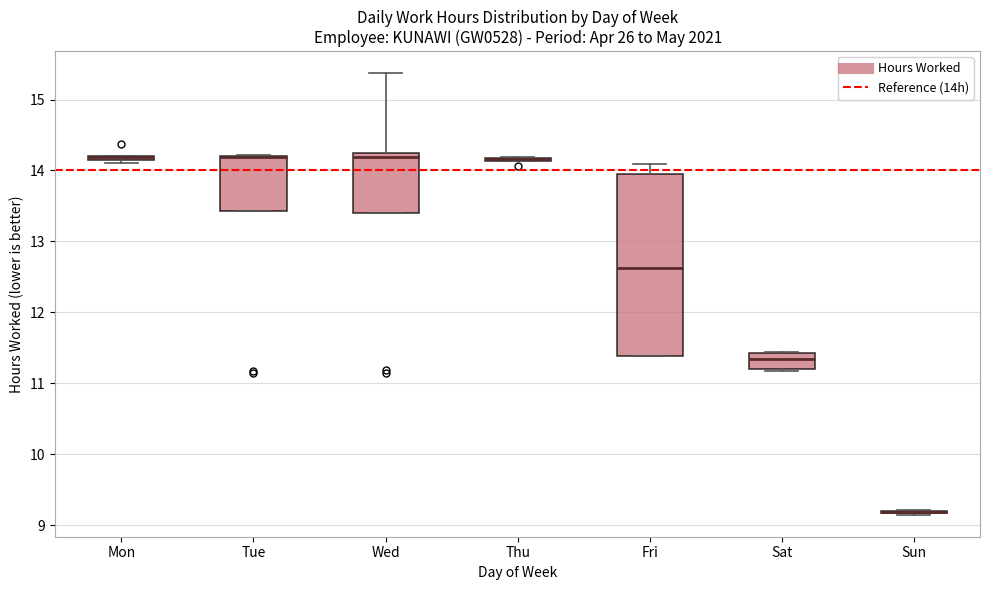

Which box is the tallest, from its lower edge to its upper edge?

Fri